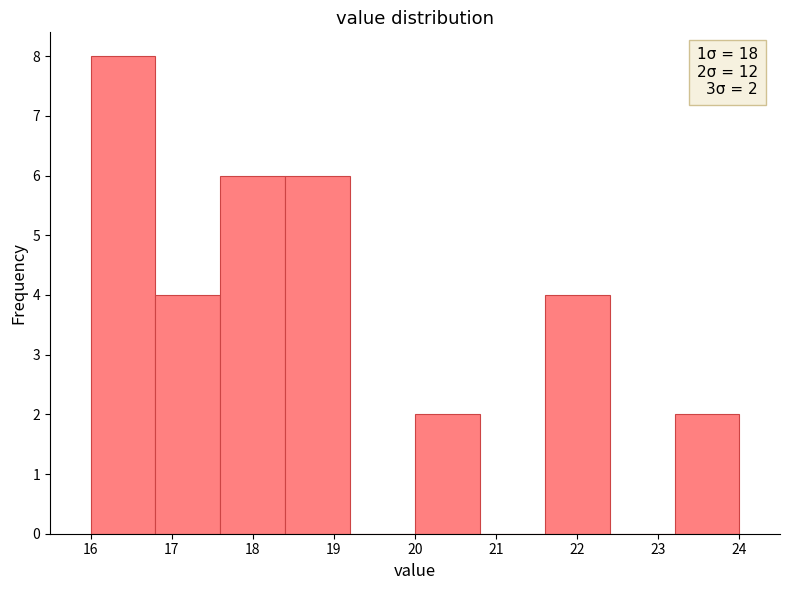

Which range on the x-axis has the tallest bar?

16.0 to 16.8